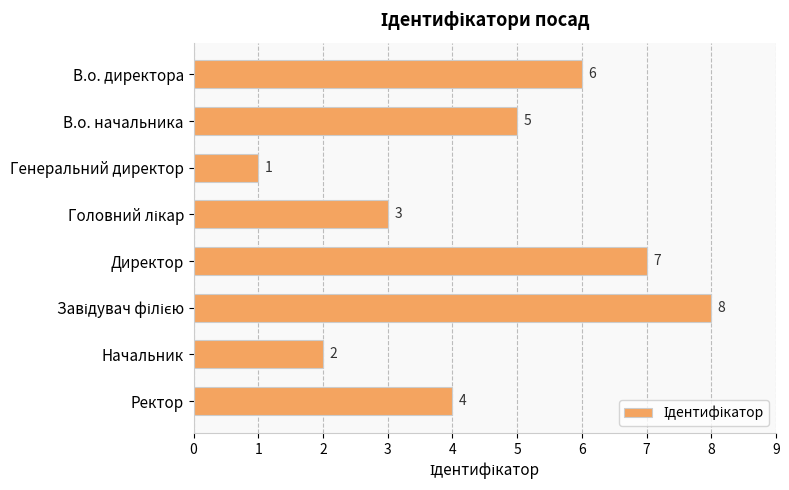

At which label is the value closest to 4?

Ректор